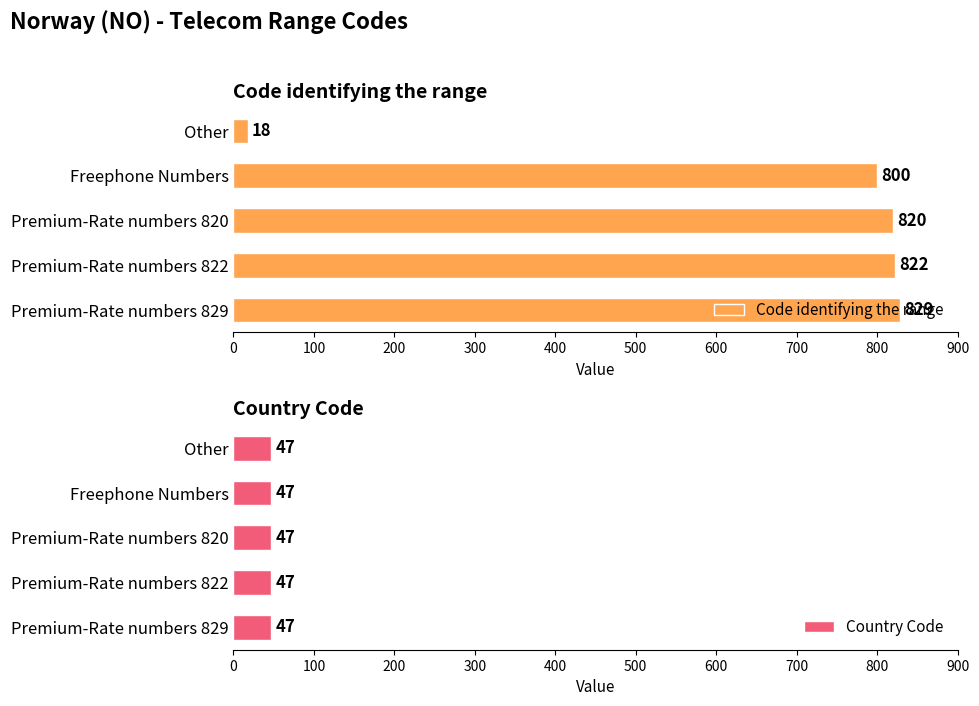

True or false: Code identifying the range has a value of 571 at Premium-Rate numbers 822.

False